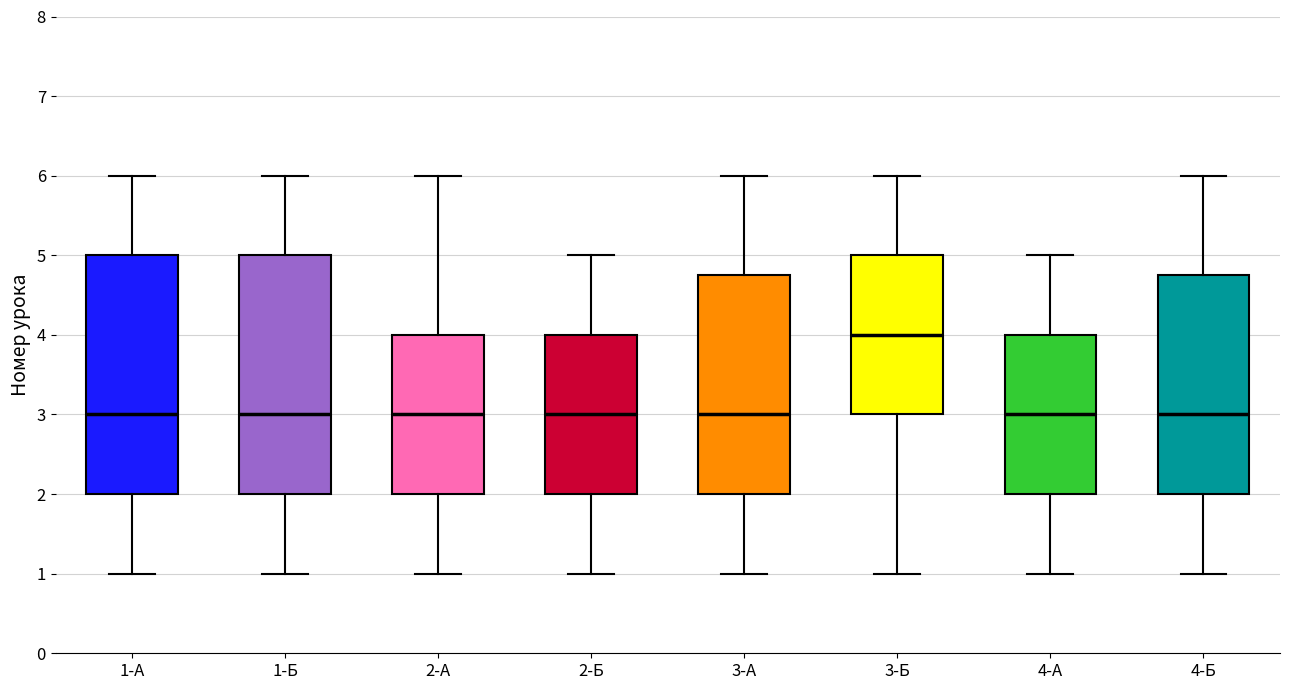

Where does the lower whisker of the box for 3-А end on the y-axis? The values are not printed on the chart, so give them approximately, as read against the axis.

1.0